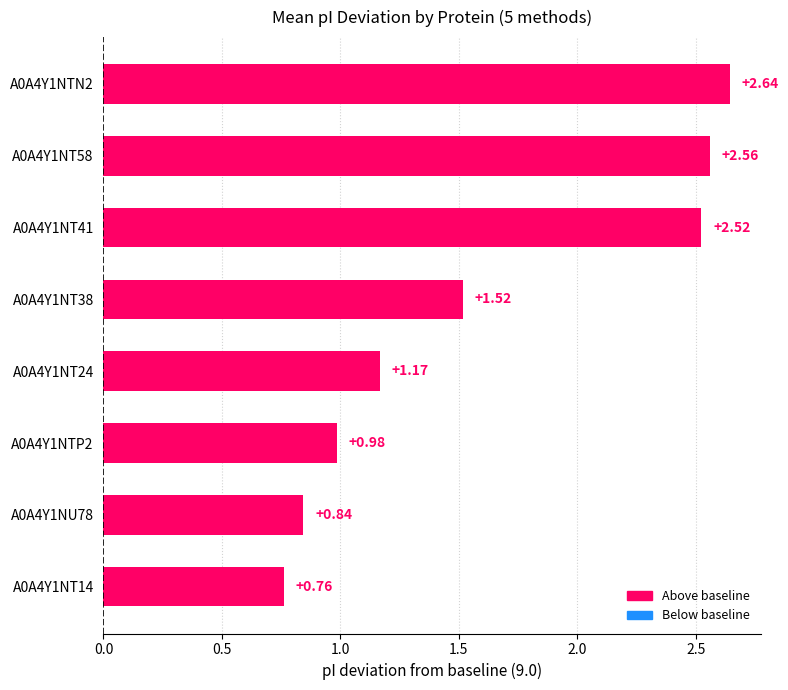

List the labels in order of value, largest first.

A0A4Y1NTN2, A0A4Y1NT58, A0A4Y1NT41, A0A4Y1NT38, A0A4Y1NT24, A0A4Y1NTP2, A0A4Y1NU78, A0A4Y1NT14